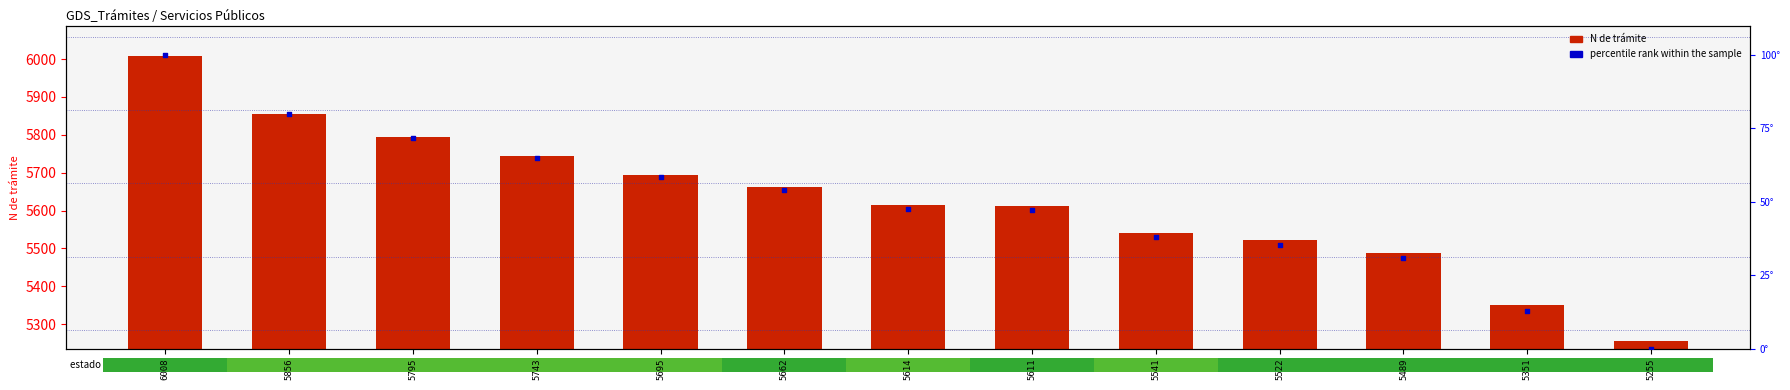

Is the value of N de trámite at 5695 greater than the value of percentile rank within the sample at 5351?

Yes